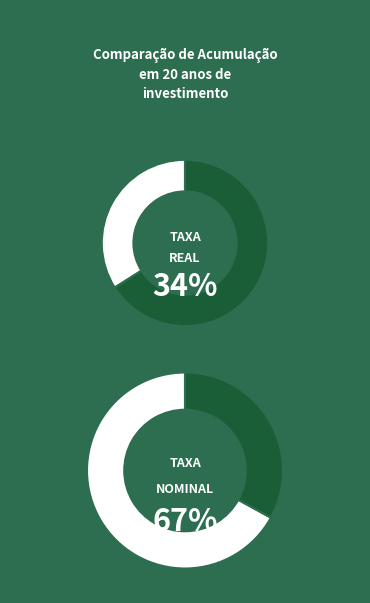

What is the largest slice in the pie chart?

Taxa Real (20 anos)